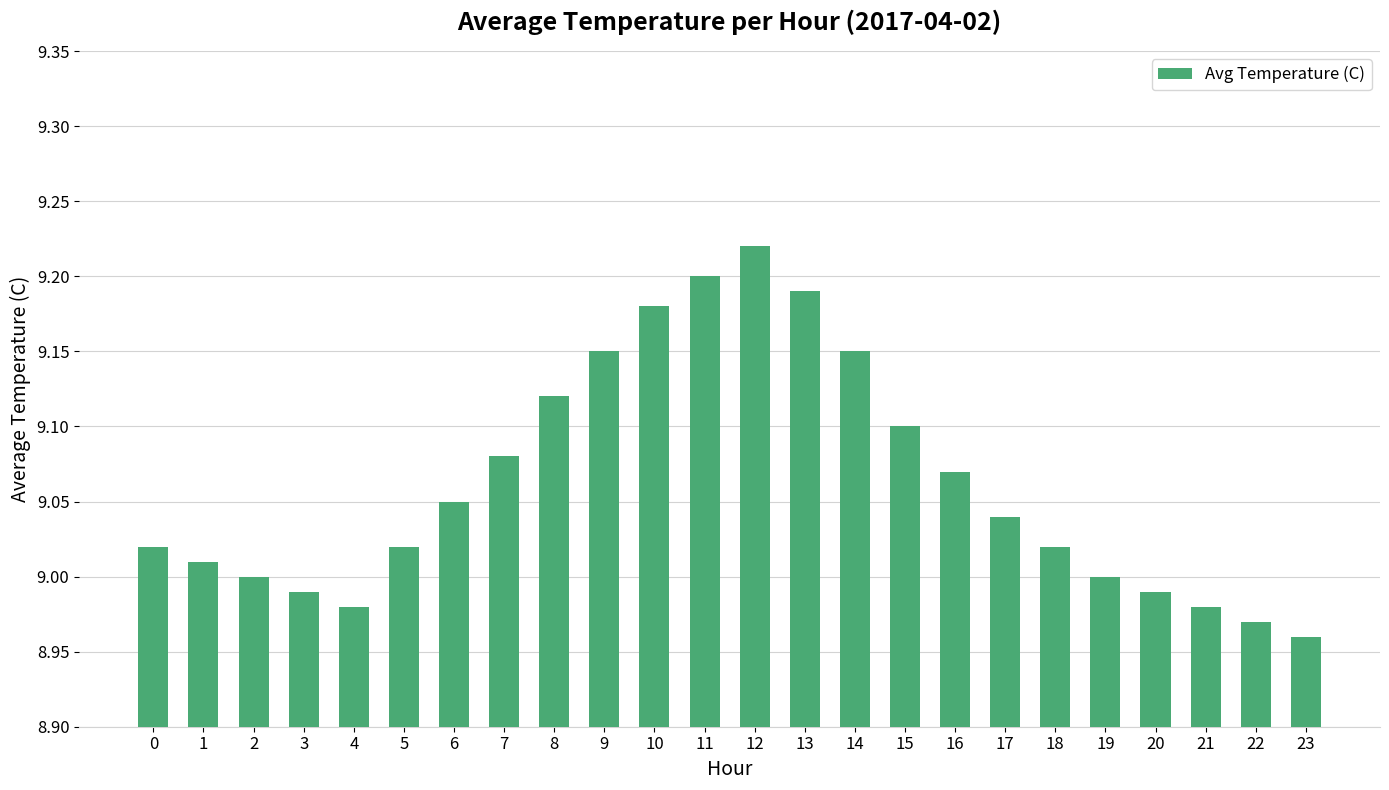

At which category does the chart reach its peak across all series?

12